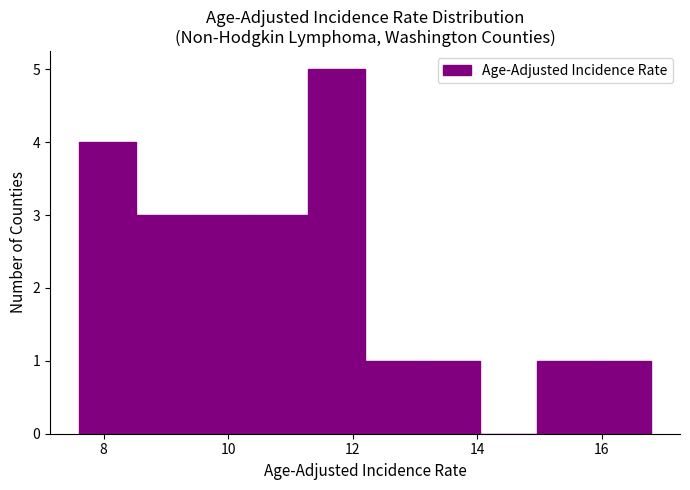

Reading left to right, transcribe this chart: for each bar, give the range it covers on the x-axis and its height. Neither the bar edges nor the heights are printed on the chart, so give them approximately, as read against the axes.

7.60 to 8.52: 4
8.52 to 9.44: 3
9.44 to 10.36: 3
10.36 to 11.28: 3
11.28 to 12.20: 5
12.20 to 13.12: 1
13.12 to 14.04: 1
14.04 to 14.96: 0
14.96 to 15.88: 1
15.88 to 16.80: 1